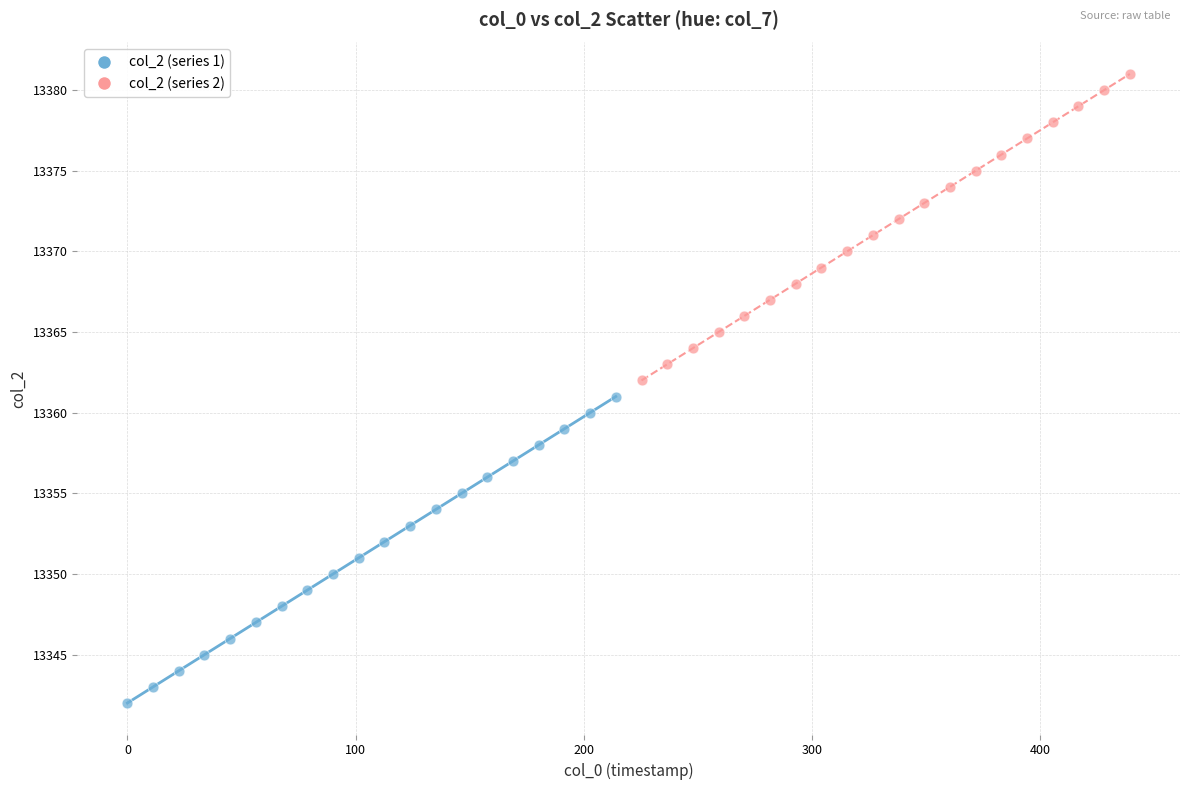

Which series contains the highest Y value?

col_2 (series 2)